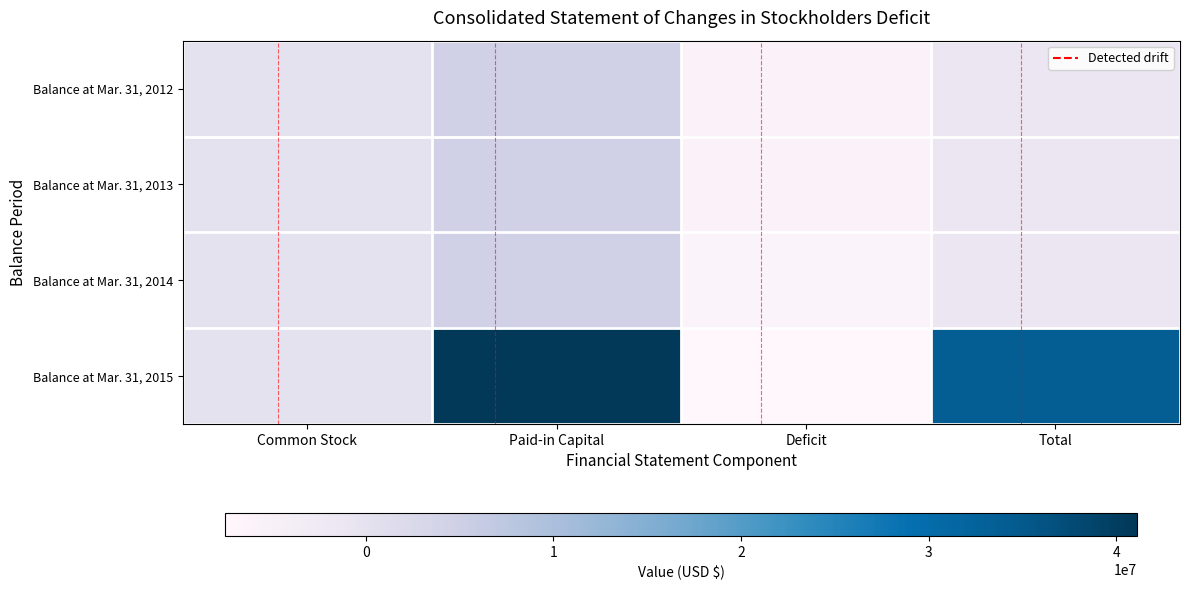

Which series has the largest range (max minus min)?

row_3